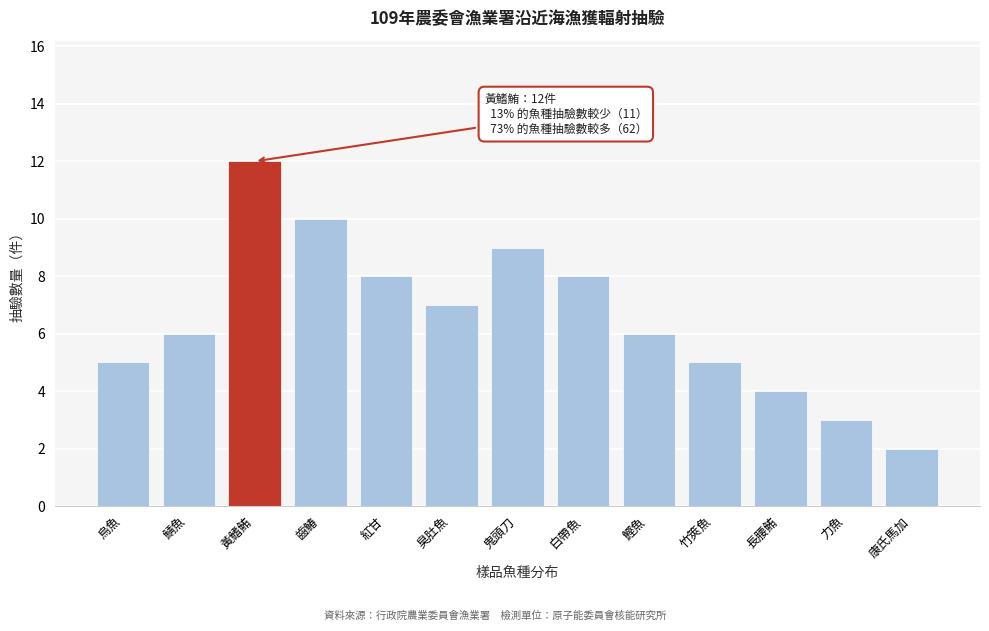

Reading left to right, extract all data points from this chart.

烏魚=5	鯖魚=6	黃鰭鮪=12	齒鰆=10	紅甘=8	臭肚魚=7	鬼頭刀=9	白帶魚=8	鰹魚=6	竹筴魚=5	長腰鮪=4	力魚=3	康氏馬加=2